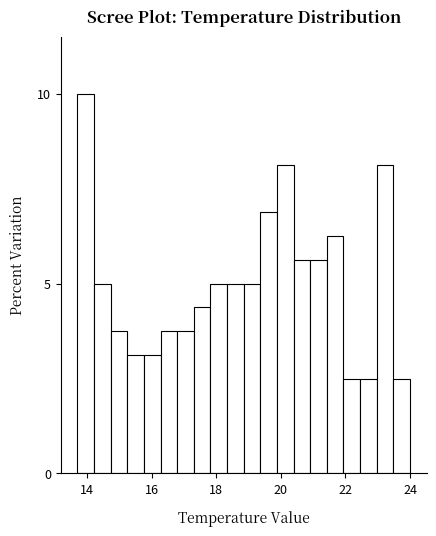

Read against the x-axis, roughly where is the centre of the tallest bar?

14.0